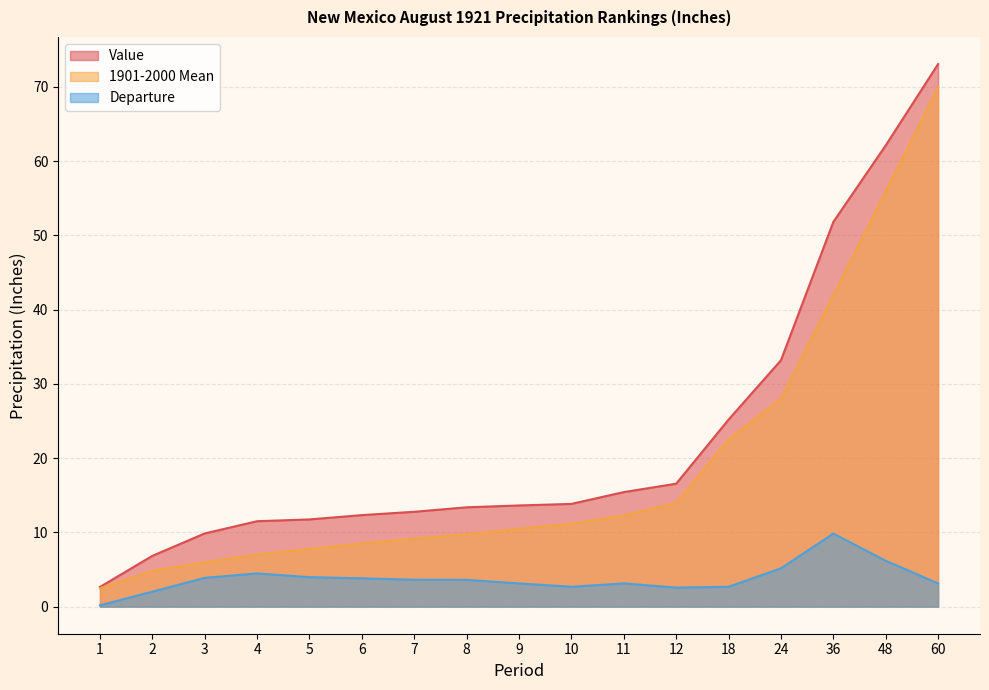

Is the value of Value at 8 greater than the value of 1901-2000 Mean at 24?

No